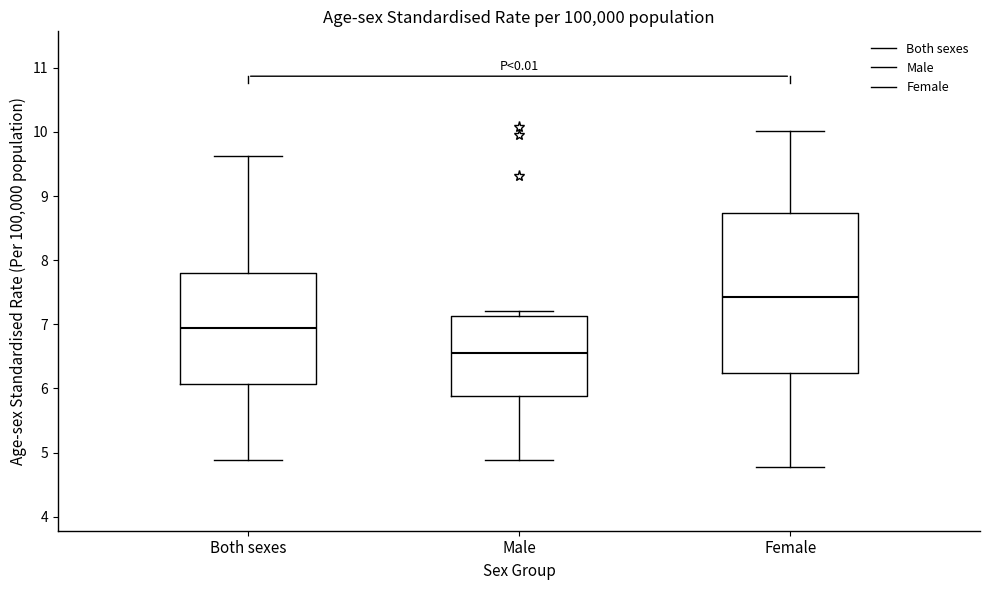

Where does the median line of the box for Male sit on the y-axis? The values are not printed on the chart, so give them approximately, as read against the axis.

6.5